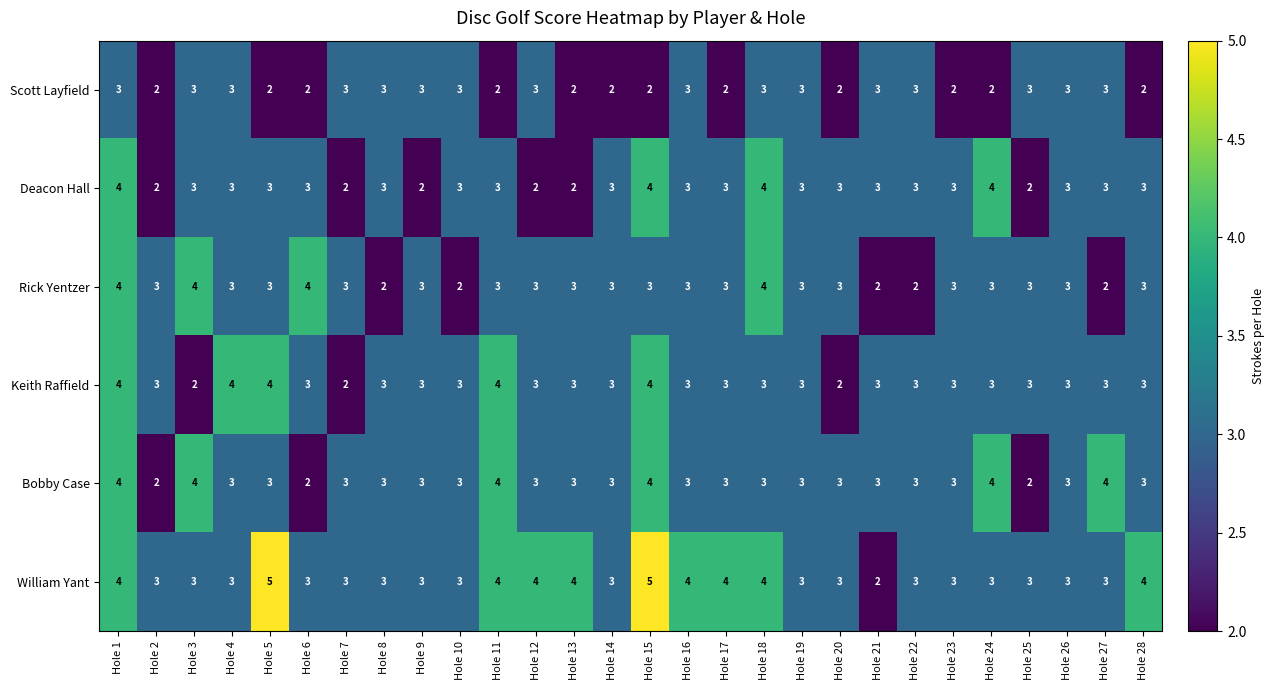

What is the greatest value displayed?

5